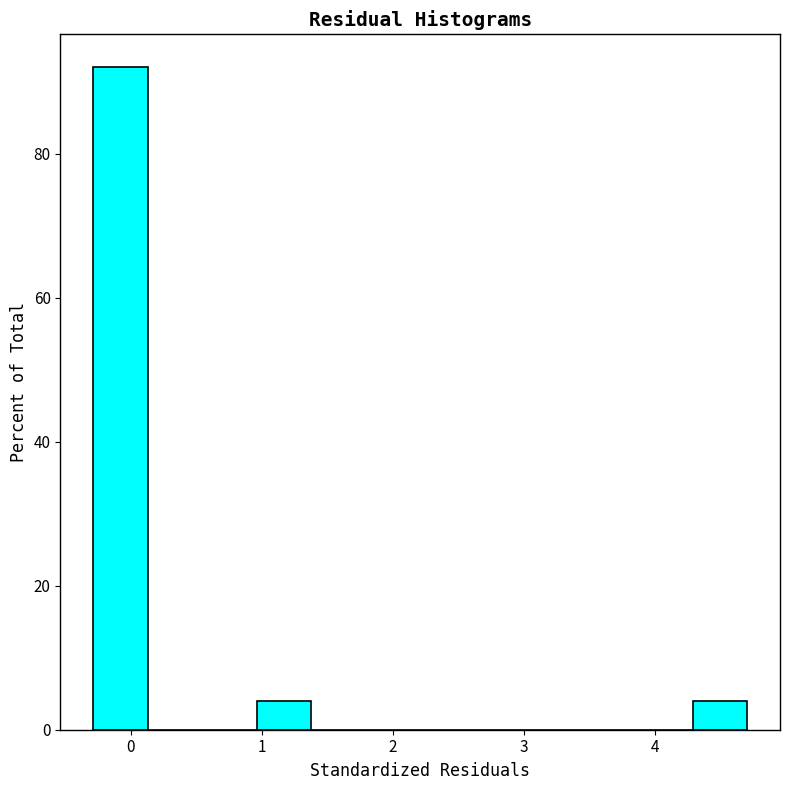

How tall is the bar that spans -0.3 to 0.1 on the x-axis? Neither the bar edges nor the heights are printed on the chart, so give them approximately, as read against the axes.

92